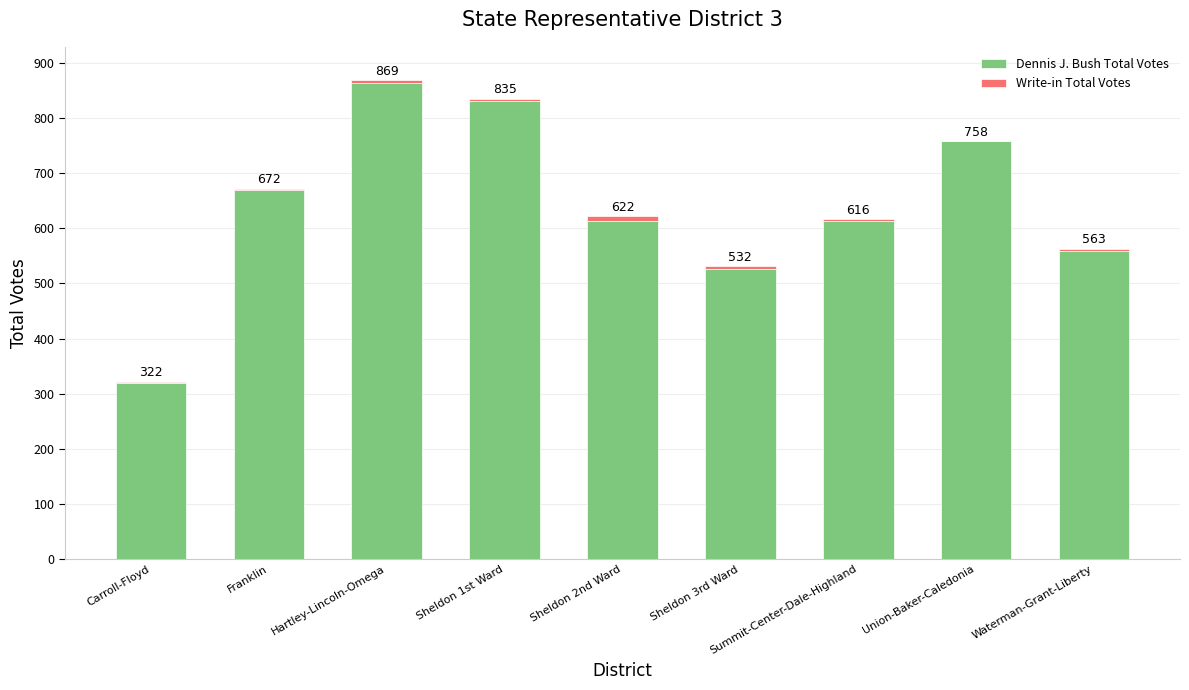

What are all the series names shown in the legend?

Dennis J. Bush Total Votes, Write-in Total Votes